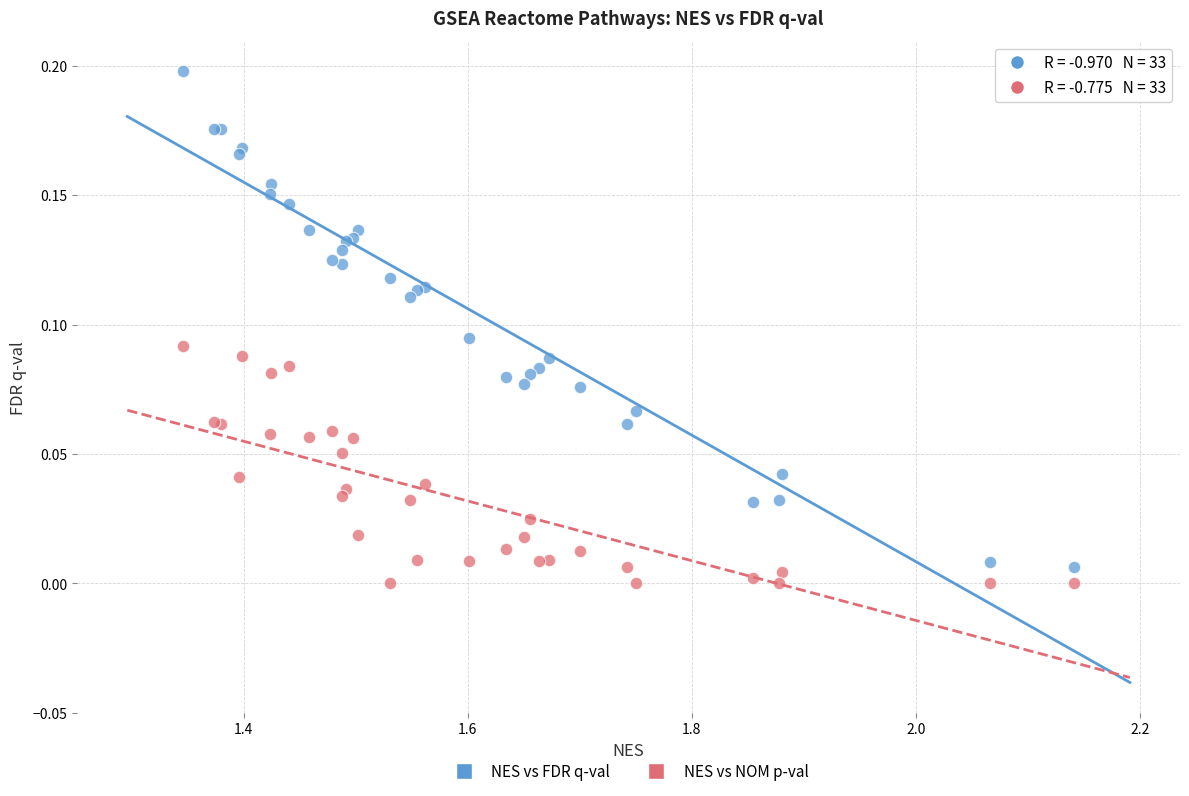

What are all the series names shown in the legend?

NES vs FDR q-val, NES vs NOM p-val